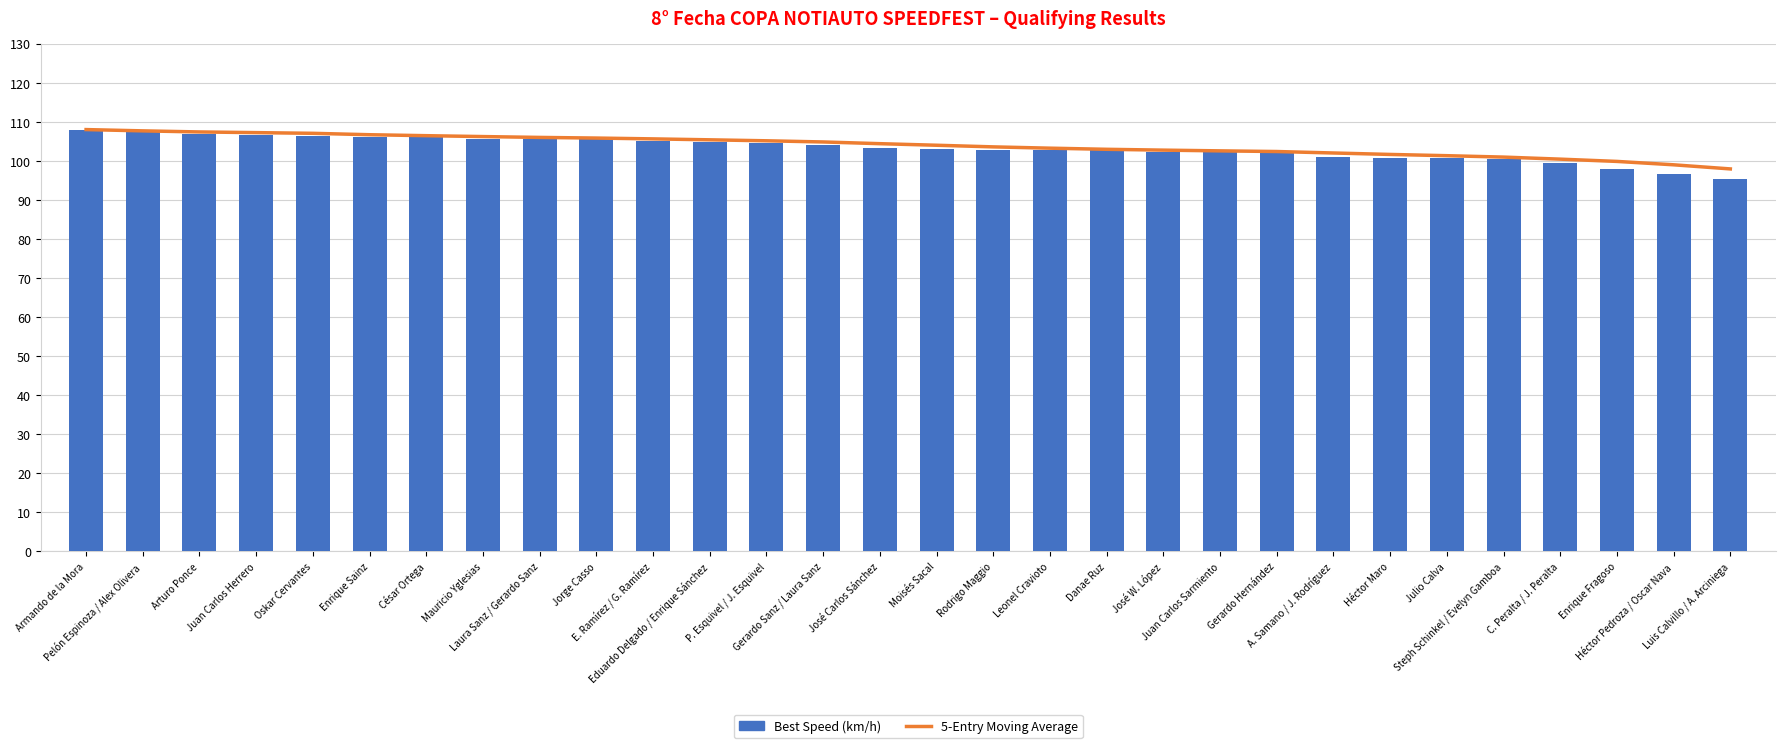

How many values in the 5-Entry Moving Average series exceed 104?

15